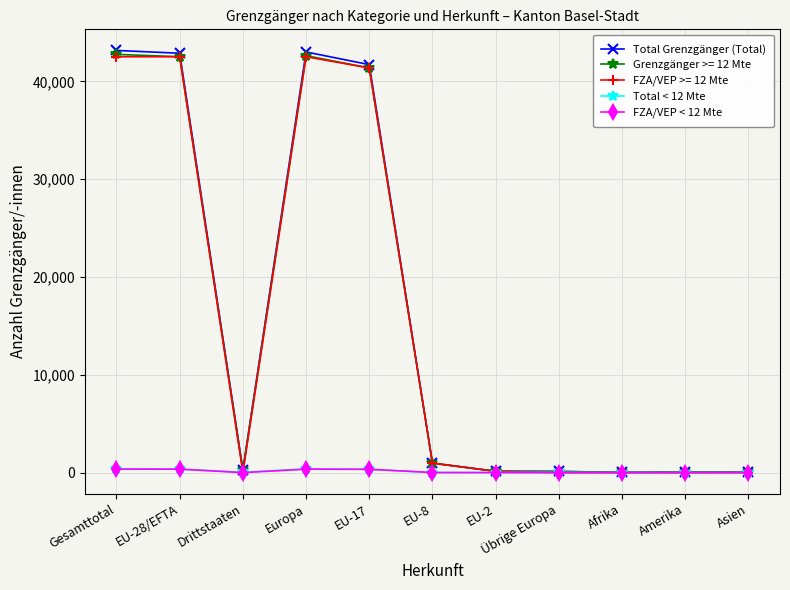

Where is the first local minimum for Total Grenzgänger (Total)?

Drittstaaten